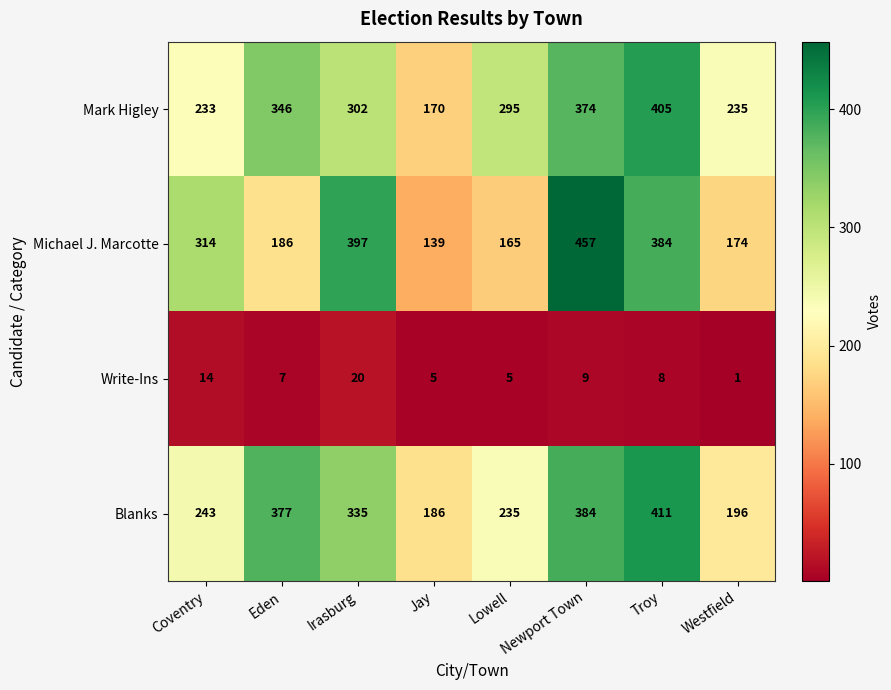

At which category is the sum across all series the highest?

Newport Town